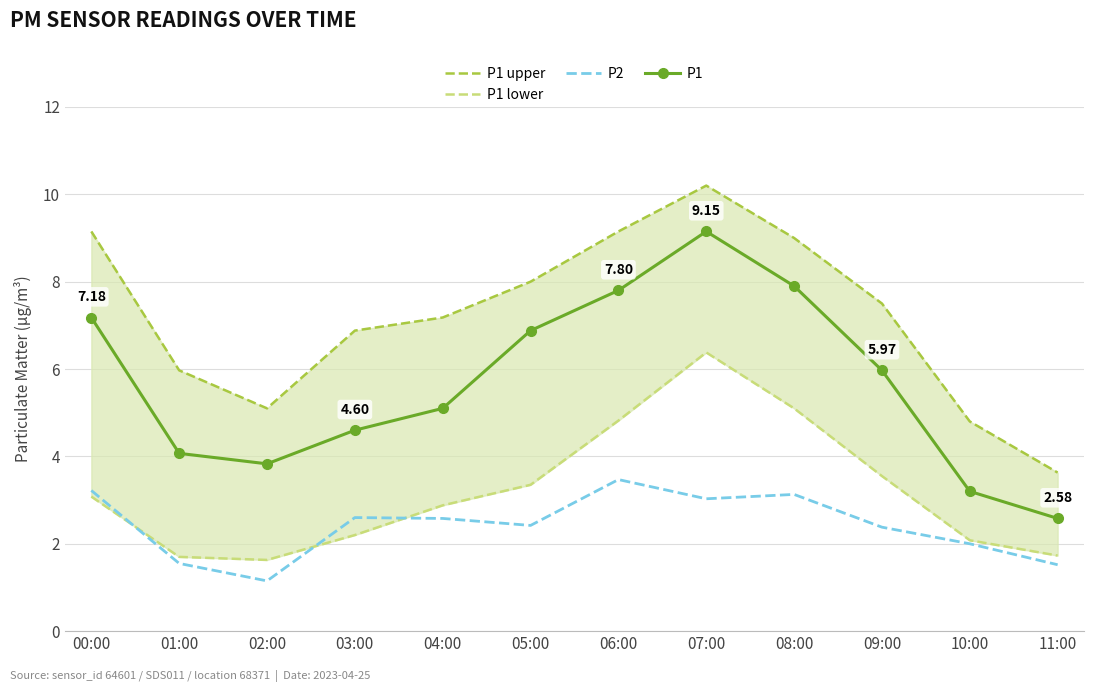

Where does the P1 lower series first go above 3?

00:00